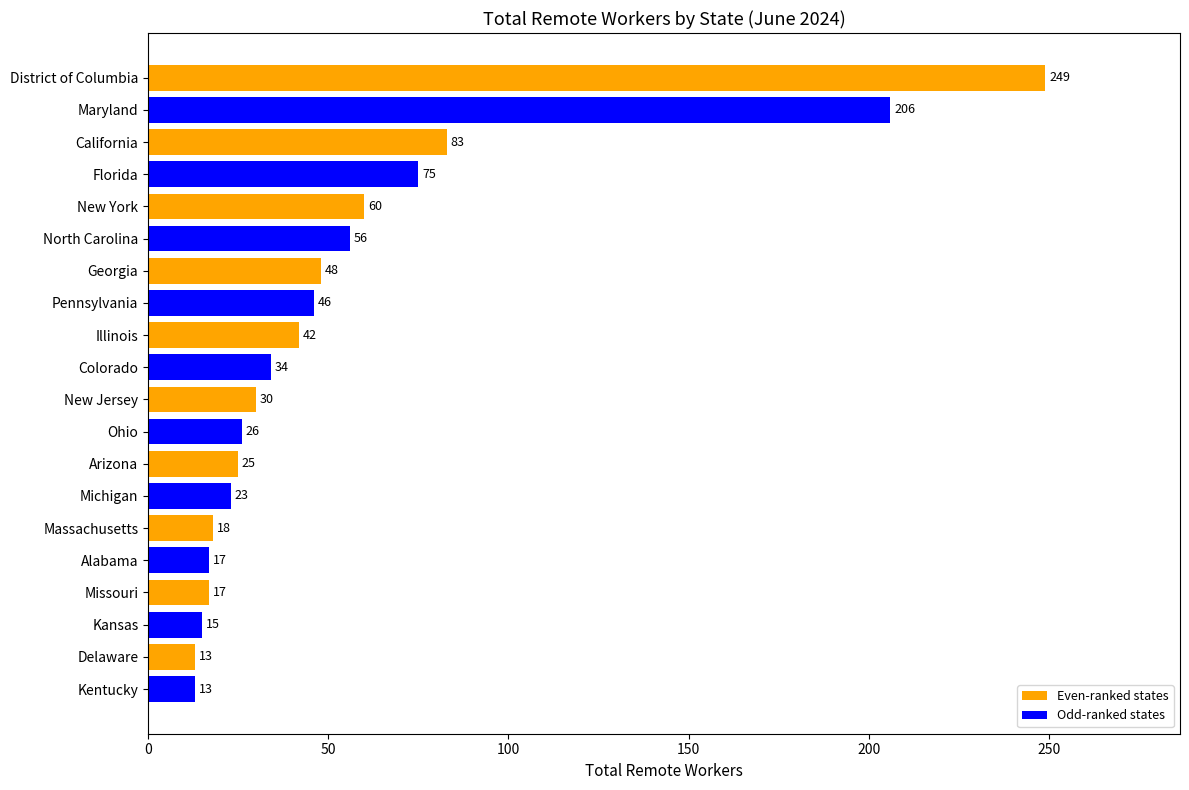

At which label is the value closest to 131?

California